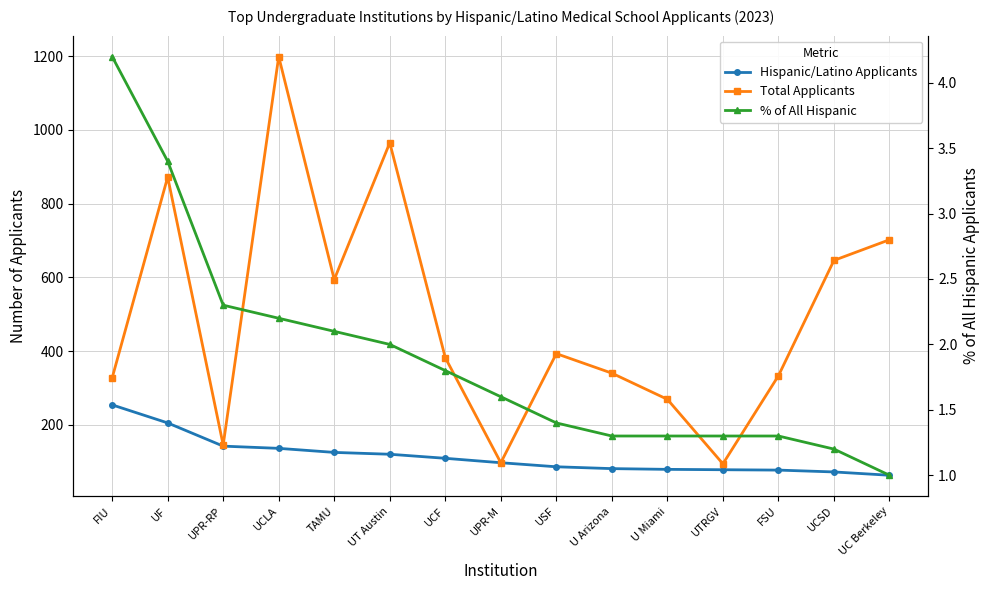

At UC Berkeley, list the series in order from smallest to largest.

% of All Hispanic, Hispanic/Latino Applicants, Total Applicants